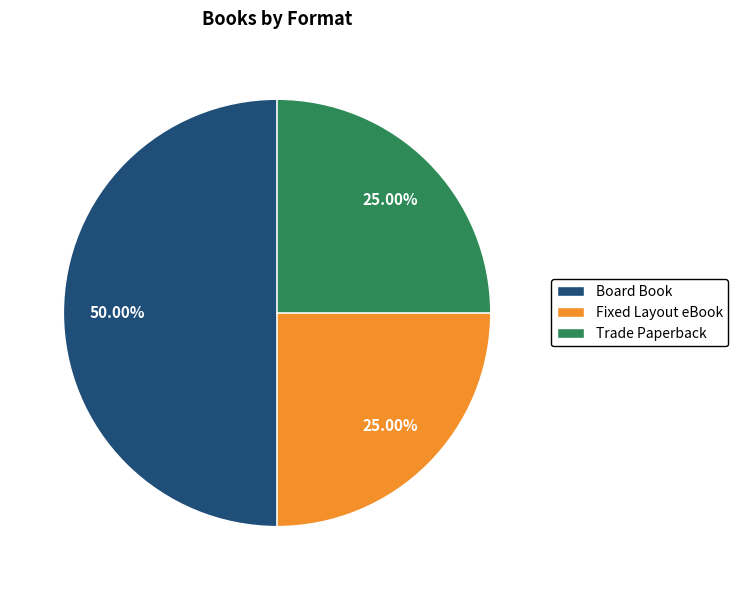

What percentage is NOT represented by Trade Paperback?

75.0%